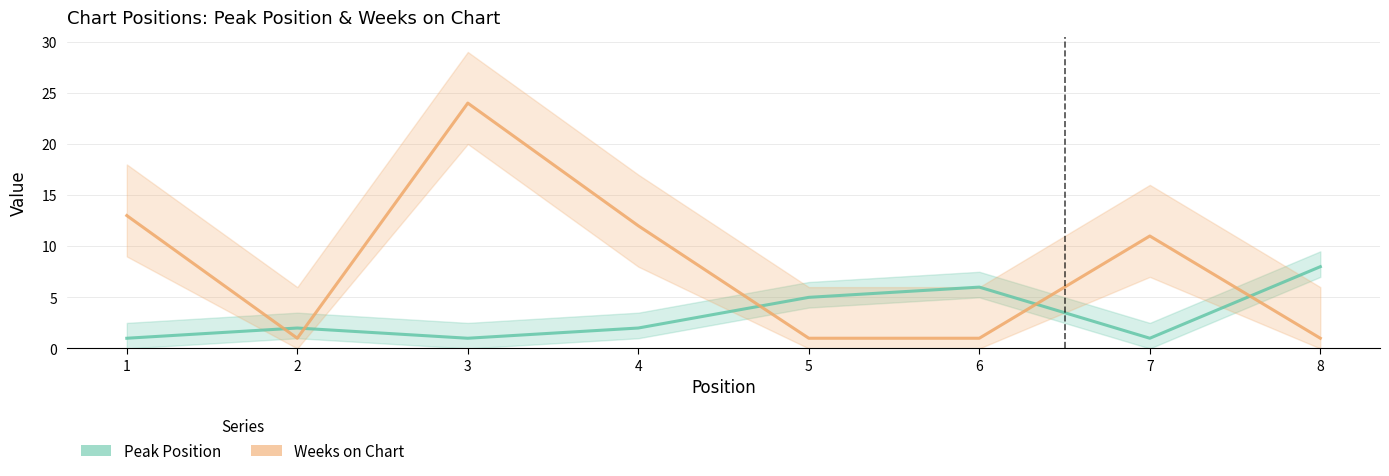

Read the Weeks on Chart value at 2.

1